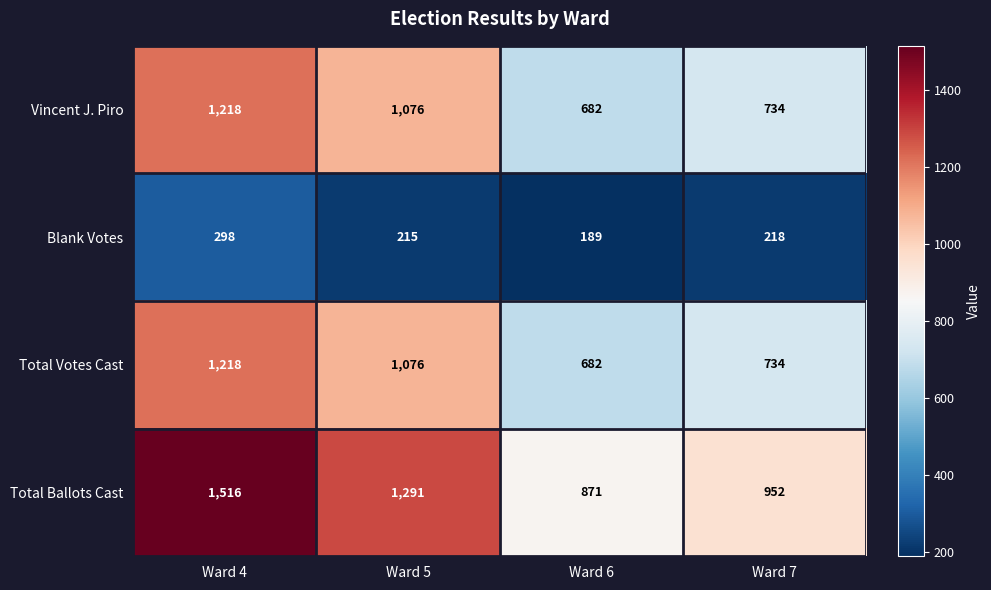

What is the total value across all series at Ward 4?

4250